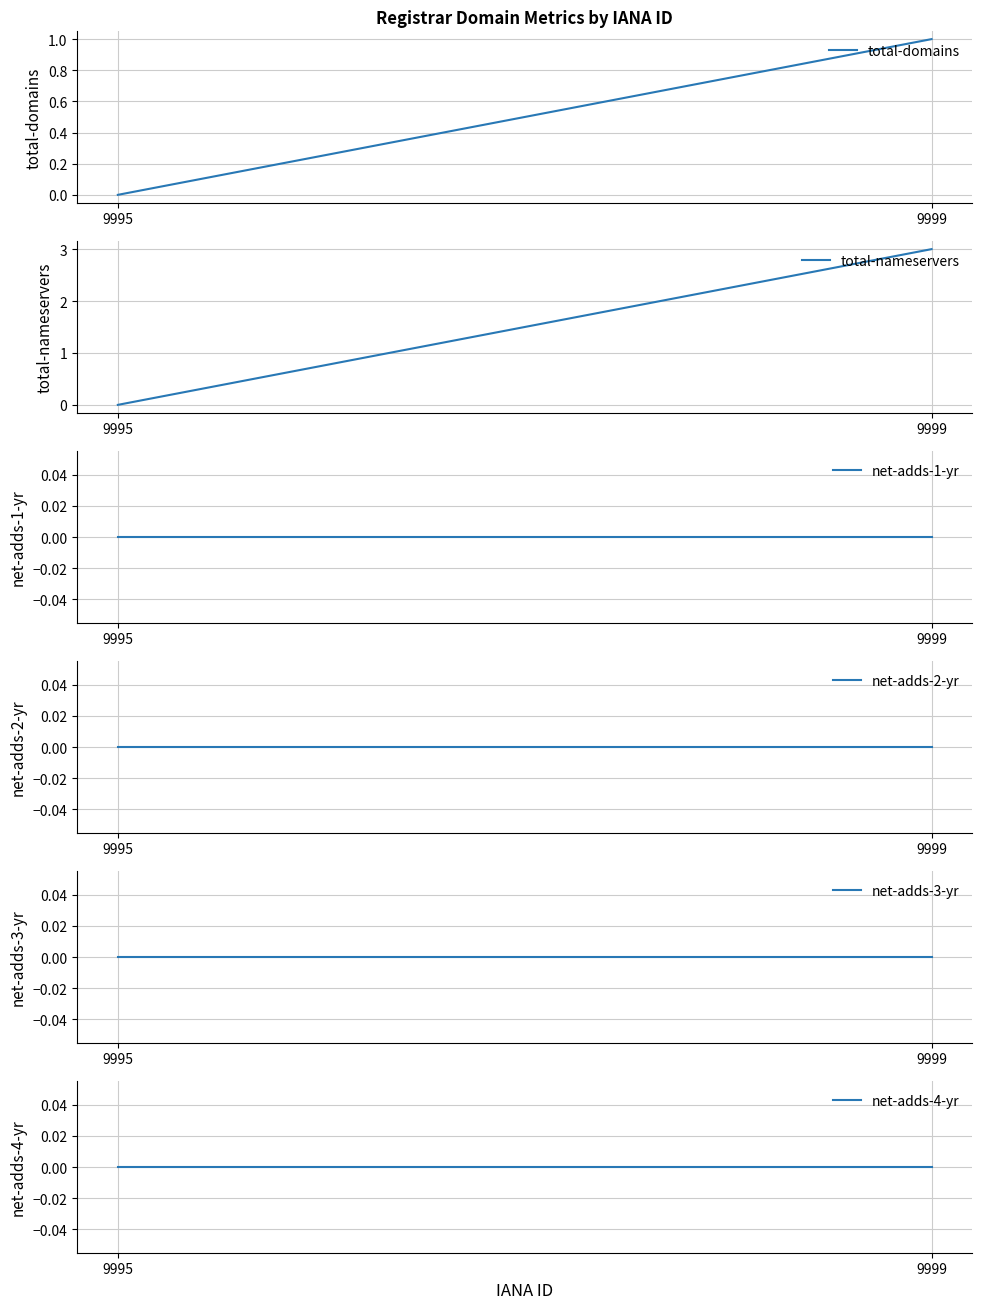

List the series in order of their peak value, highest first.

total-nameservers, total-domains, net-adds-1-yr, net-adds-2-yr, net-adds-3-yr, net-adds-4-yr